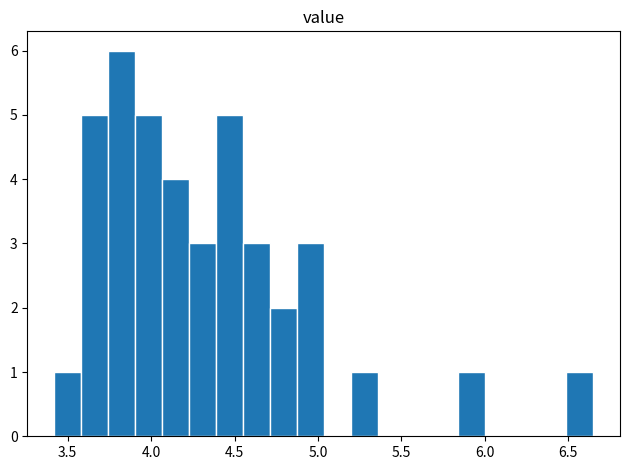

Around what value on the x-axis is the tallest bar? Give the approximate position of its centre, as read against the axis.

3.80